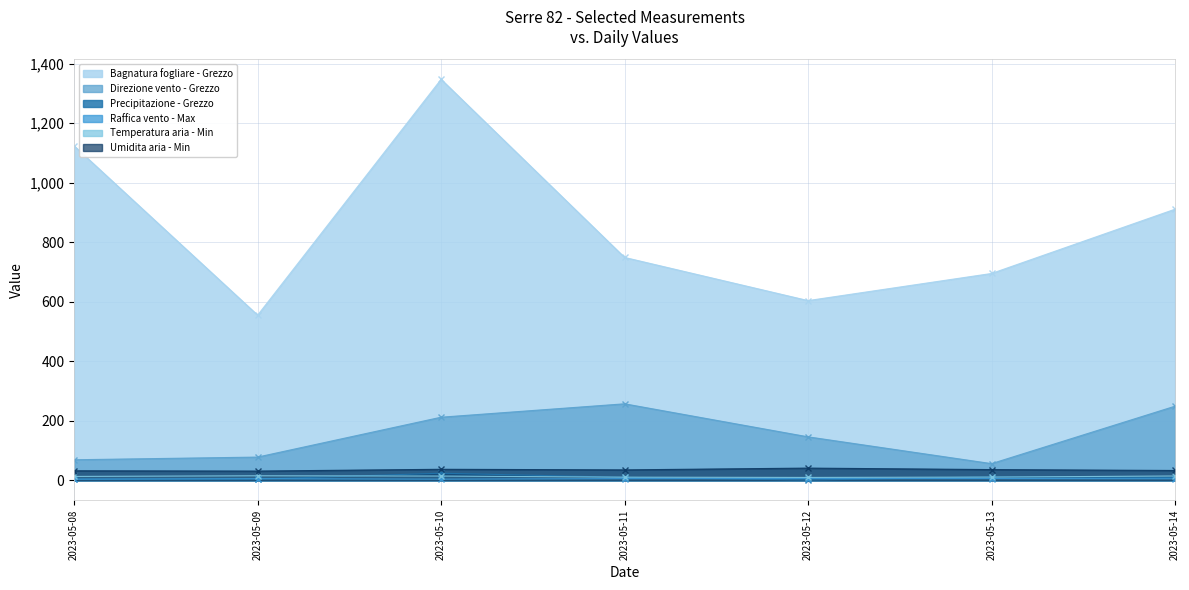

True or false: Direzione vento - Grezzo and Precipitazione - Grezzo cross at least once.

False